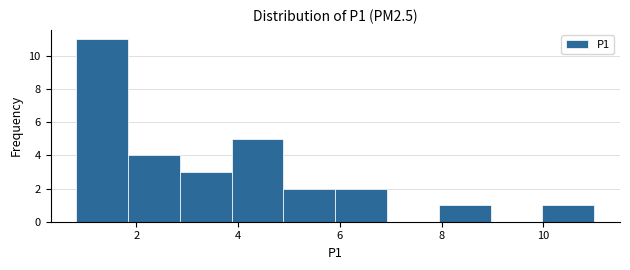

Reading left to right, transcribe this chart: for each bar, give the range it covers on the x-axis and its height. Neither the bar edges nor the heights are printed on the chart, so give them approximately, as read against the axes.

0.8 to 1.8: 11
1.8 to 2.8: 4
2.8 to 3.8: 3
3.8 to 4.8: 5
4.8 to 6.0: 2
6.0 to 7.0: 2
7.0 to 8.0: 0
8.0 to 9.0: 1
9.0 to 10.0: 0
10.0 to 11.0: 1